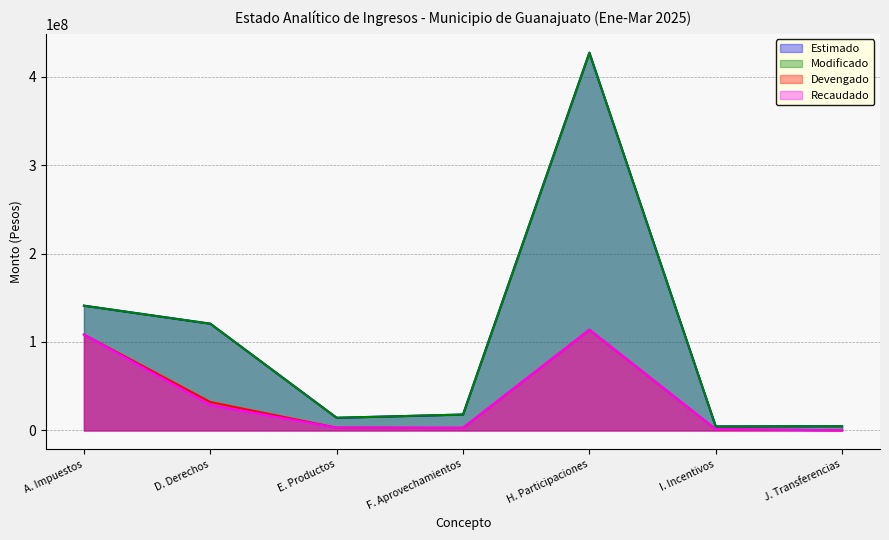

What is the minimum value shown in the chart?

169345.2